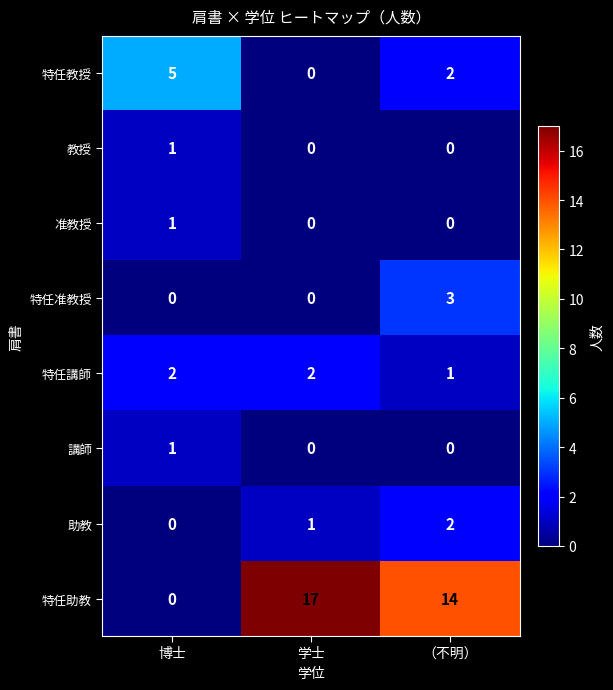

How many distinct data groups are displayed?

8